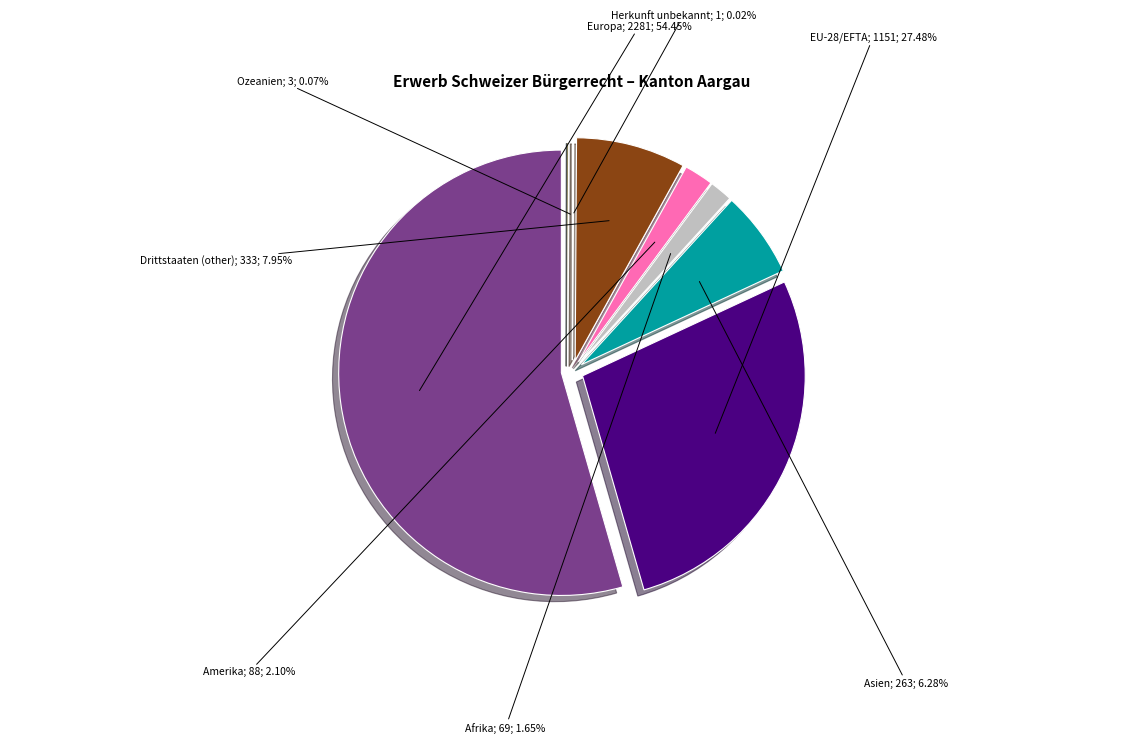

True or false: Asien accounts for 6% of the total.

True